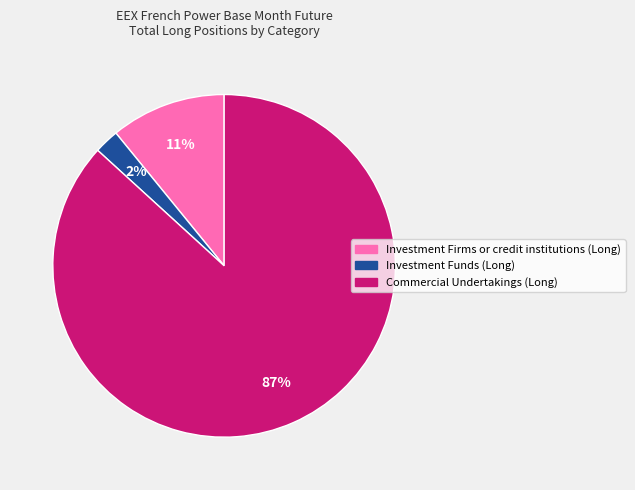

Which category accounts for the majority?

Commercial Undertakings (Long)